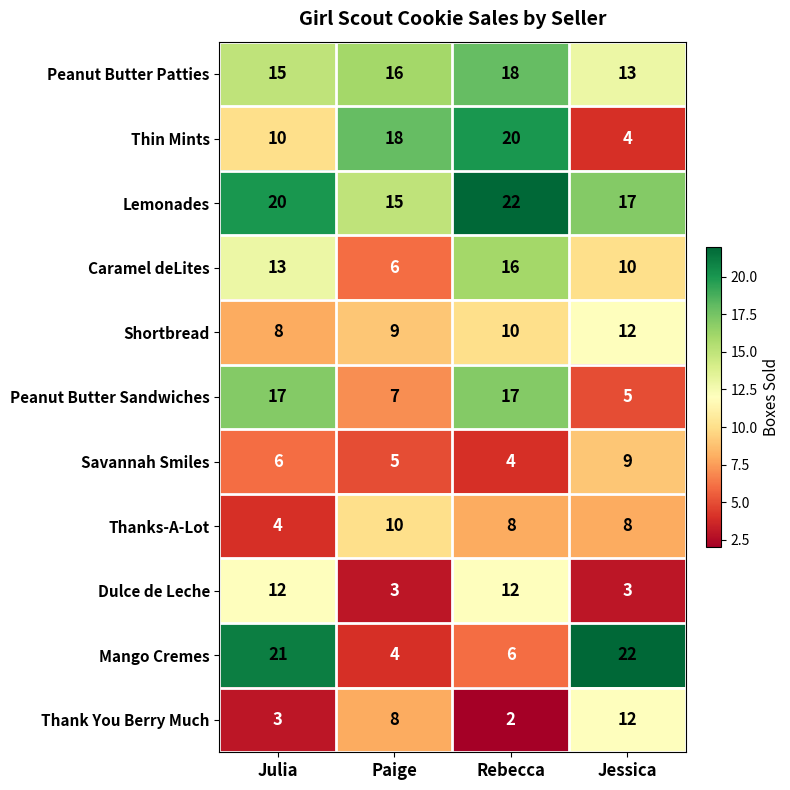

Count the number of categories in the chart.

4